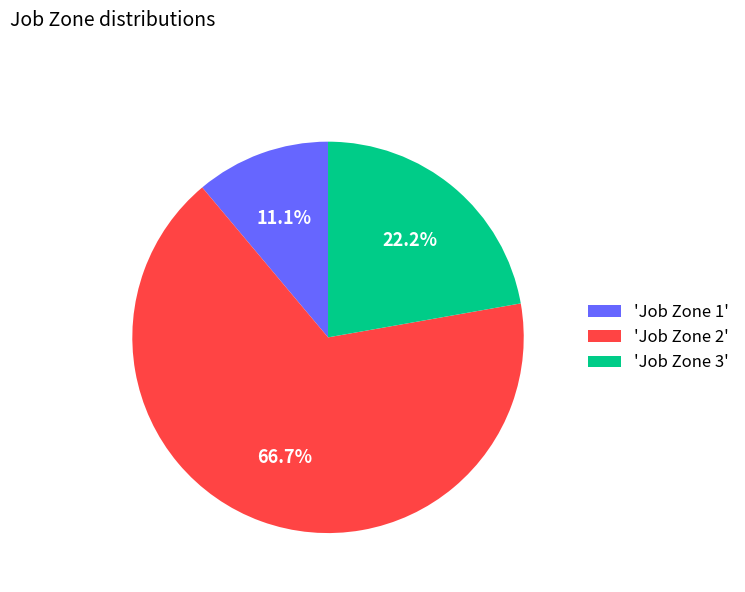

To the nearest percent, what is the average slice percentage?

33%